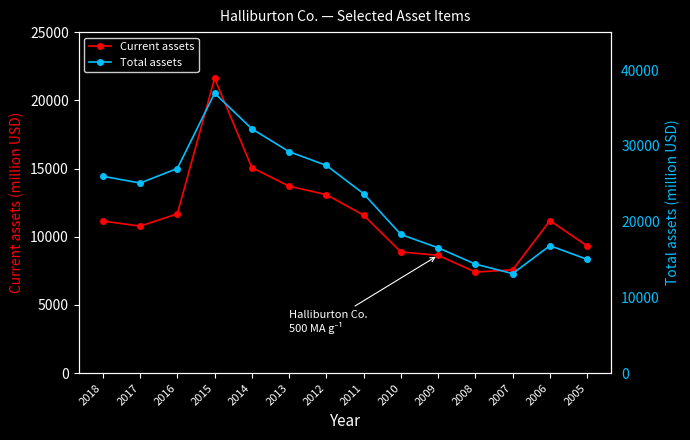

What is the difference between the maximum and minimum values in the Total assets series?

23807